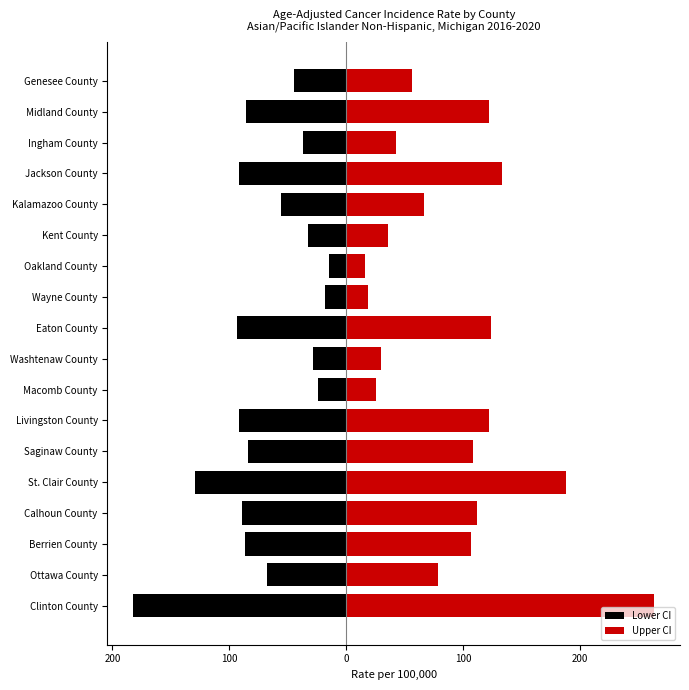

Which series has the largest total across all categories?

Upper CI